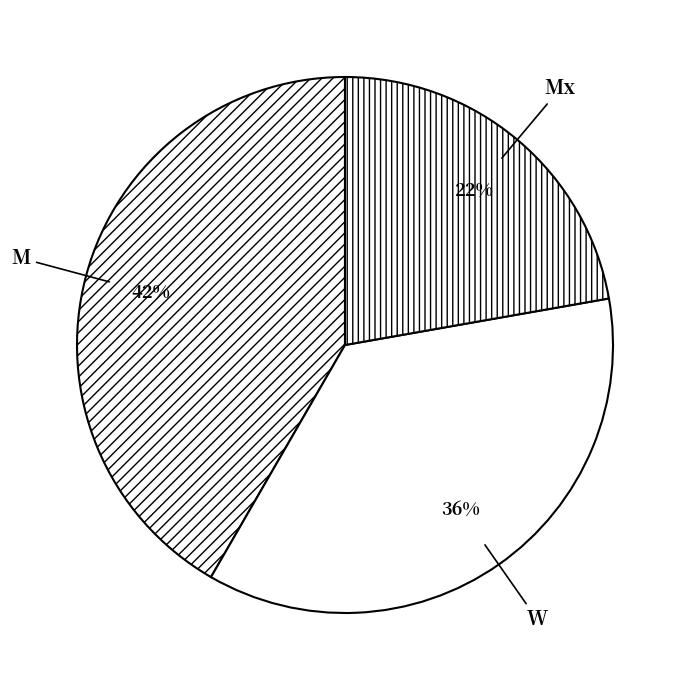

Does any single category account for the majority?

No